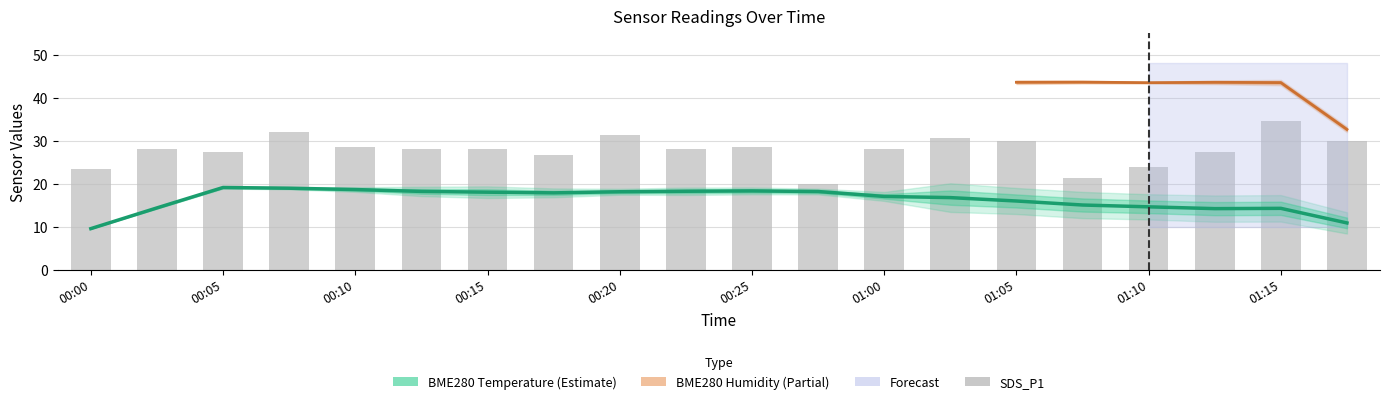

What is the label of the 5th bar from the right?

2022/04/05 01:07